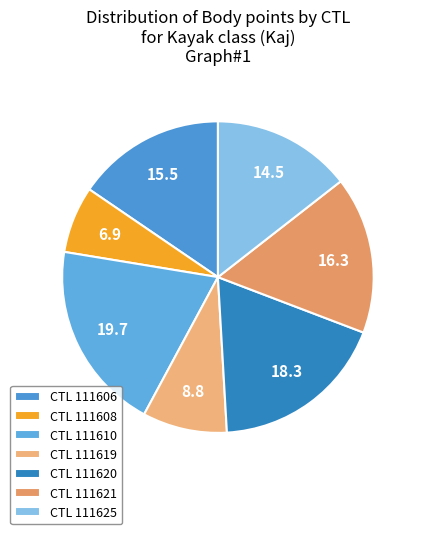

To the nearest percent, what is the average slice percentage?

14%